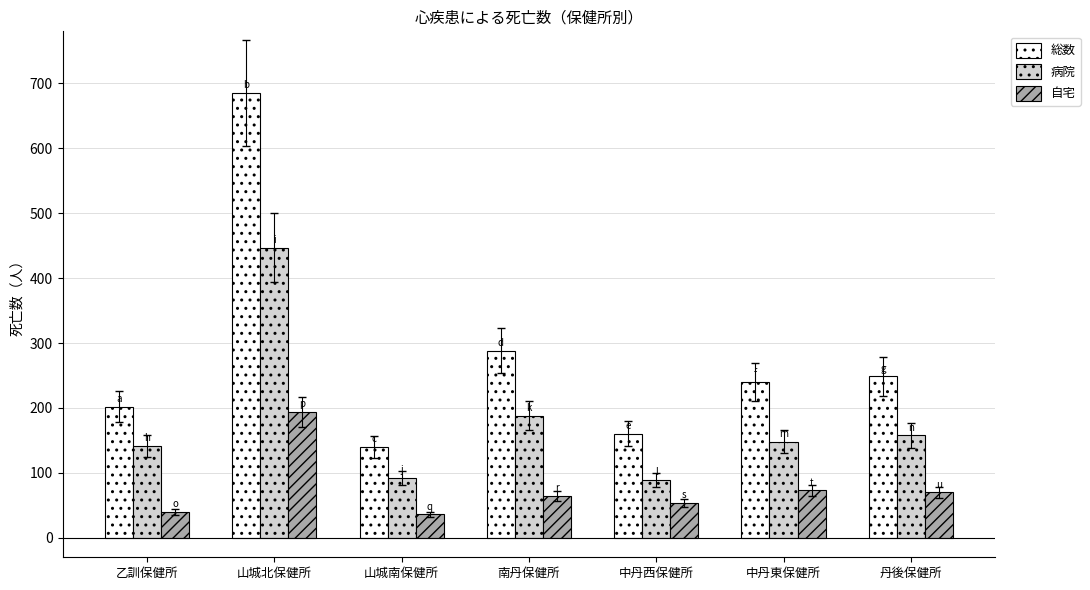

What is the difference between the highest and lowest values at 南丹保健所?

223